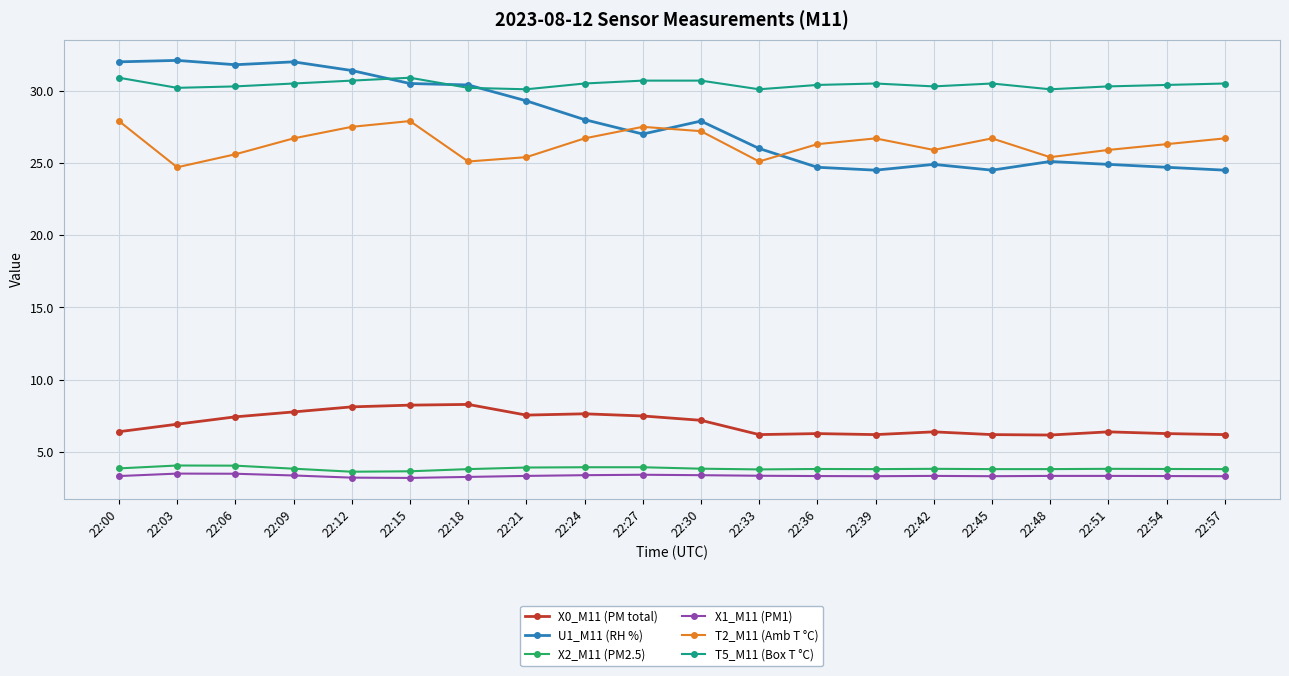

What is the average value of the X1_M11 (PM1) series?

3.3